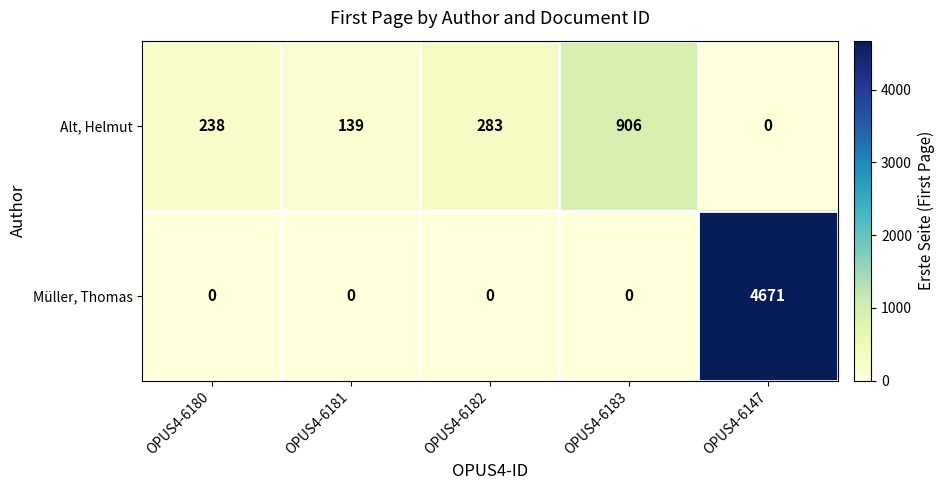

The value of Alt, Helmut at OPUS4-6180 is 238. True or false?

True